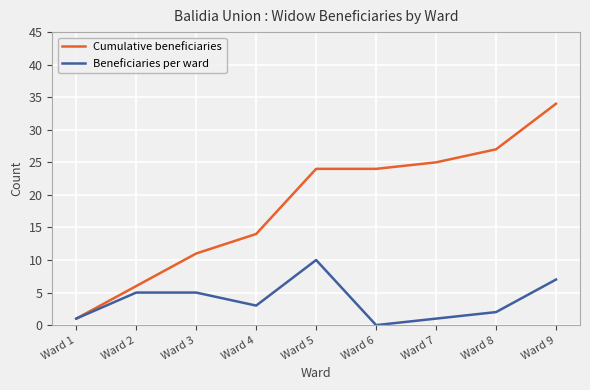

Which series has the largest range (max minus min)?

Cumulative beneficiaries